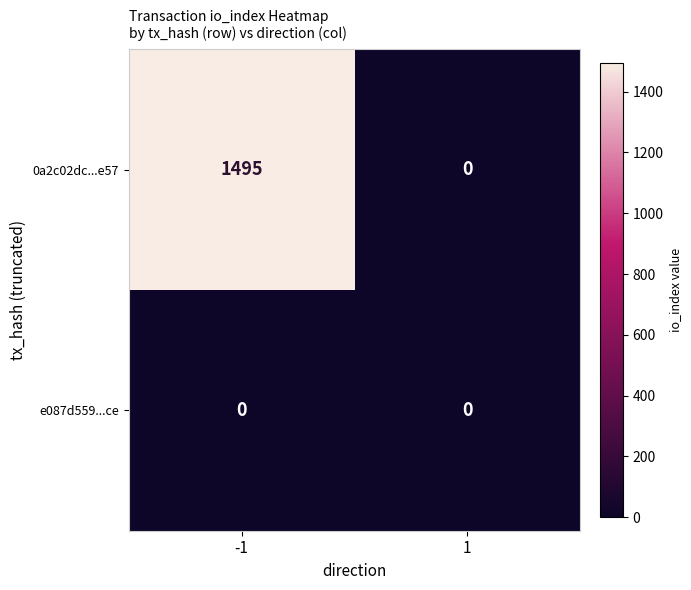

Which series changed the most between -1 and 1?

0a2c02dc...e57